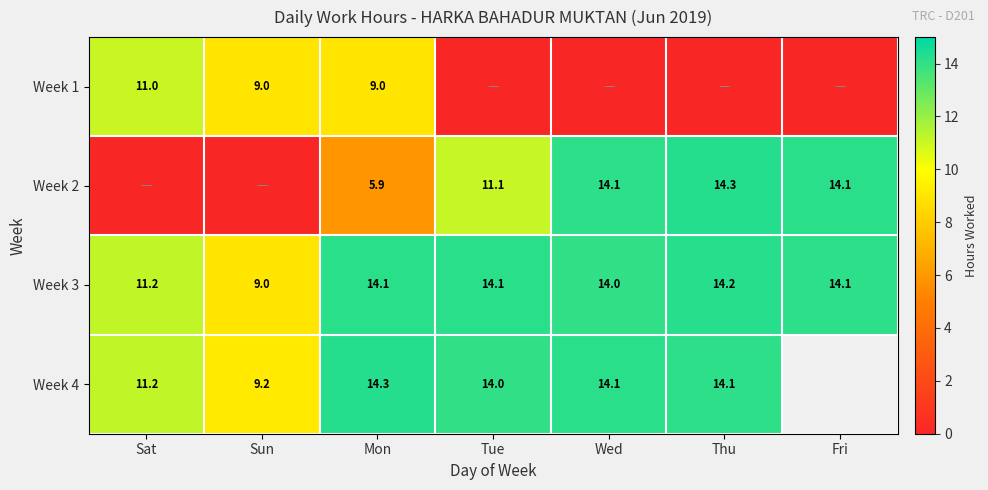

At which label does Week 3 first exceed 14?

Mon